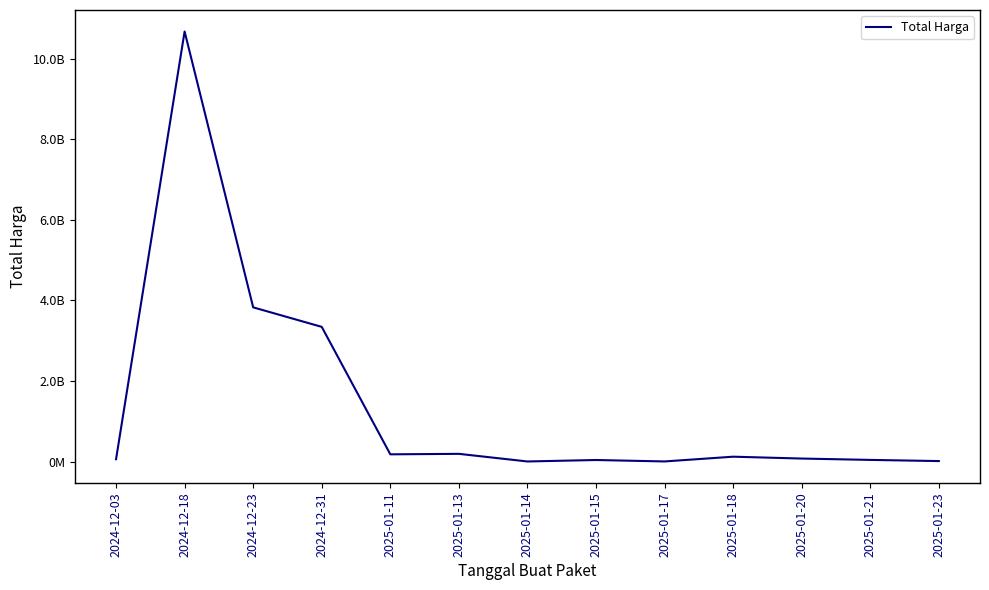

What is the difference between the maximum and minimum values?

10671773200